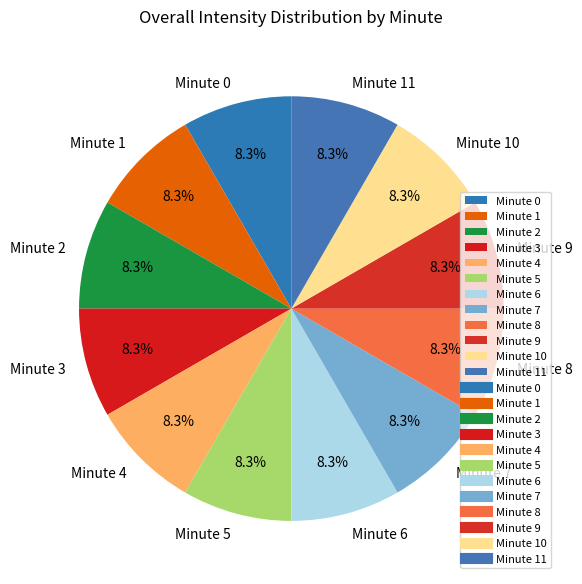

Is there any slice that represents more than half of the pie?

No